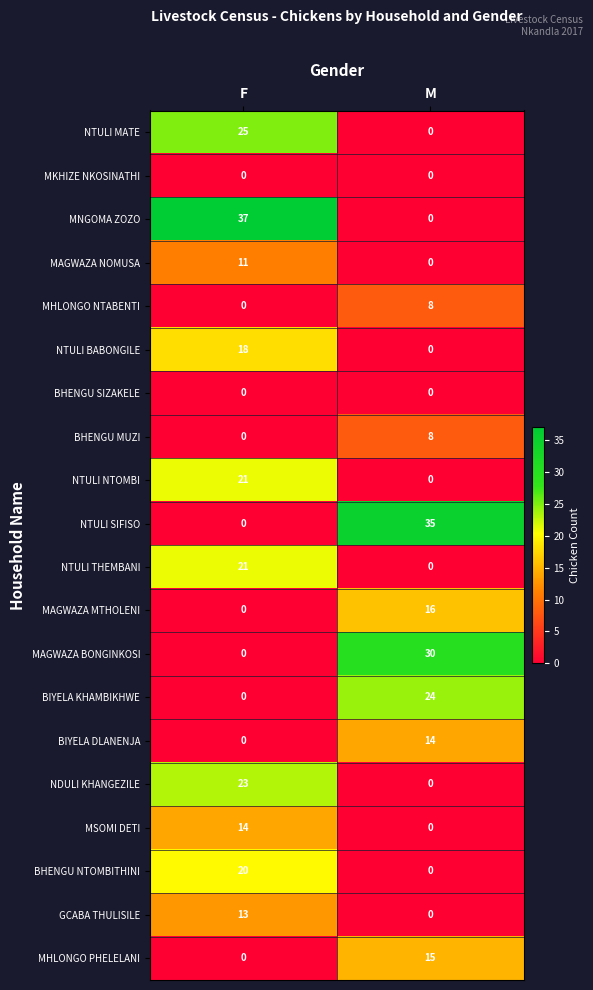

What is the difference between the maximum and minimum values in the NTULI SIFISO series?

35